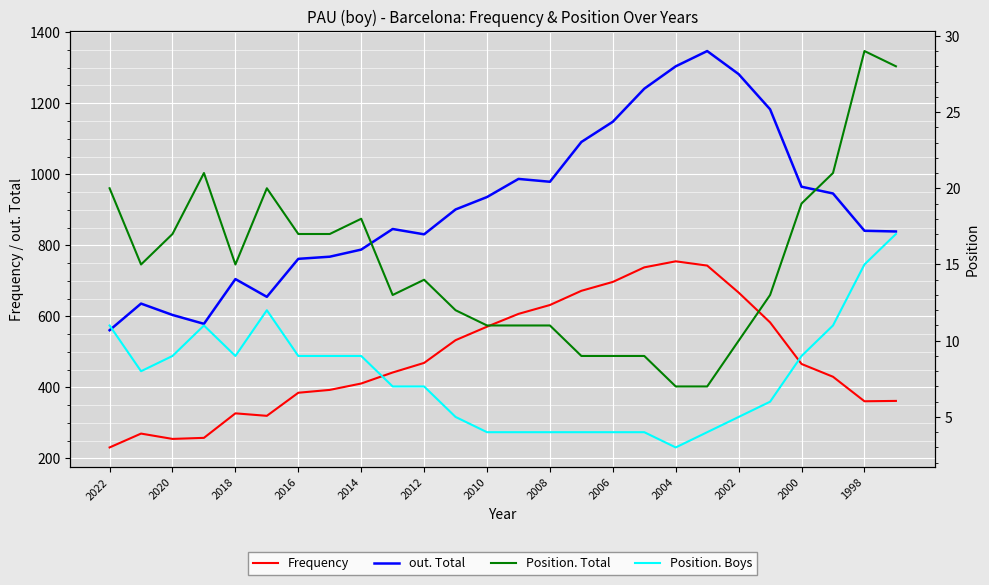

True or false: Frequency and Position. Total intersect in this chart.

False